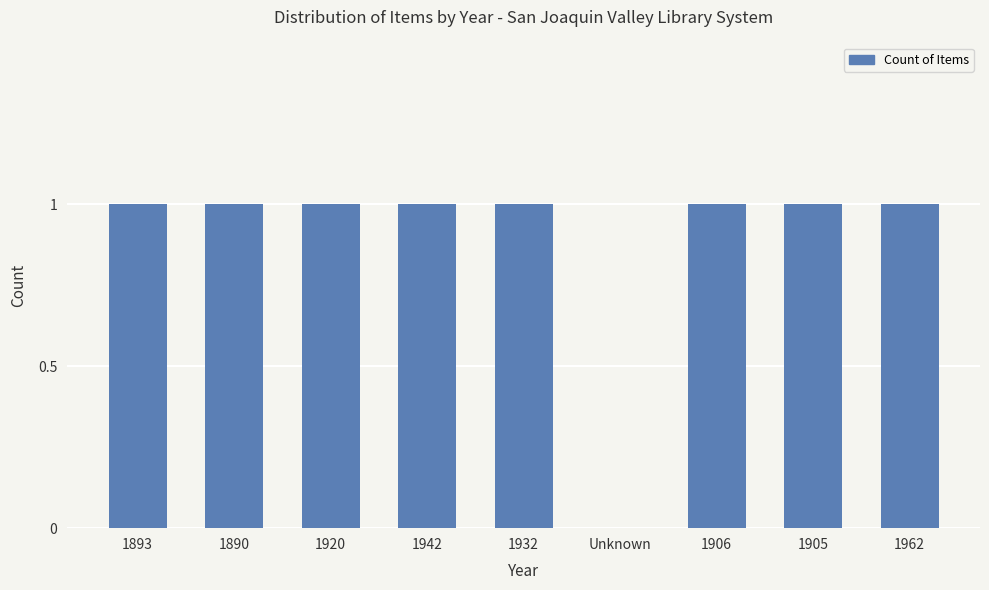

What is the sum of all values?

8